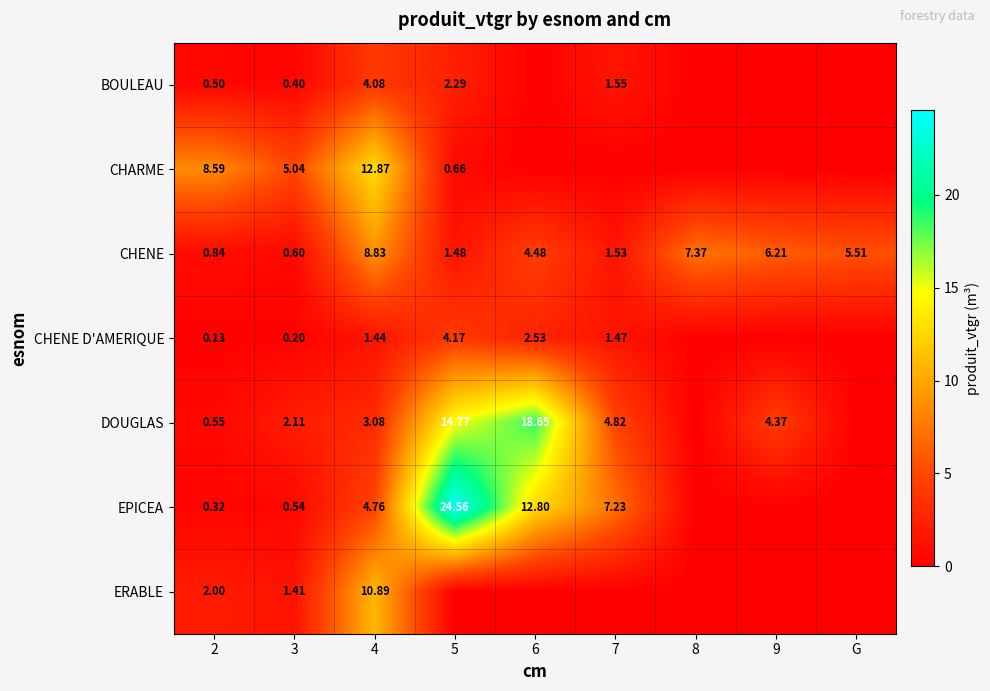

Is the value of CHENE D'AMERIQUE at 2 greater than the value of EPICEA at 4?

No